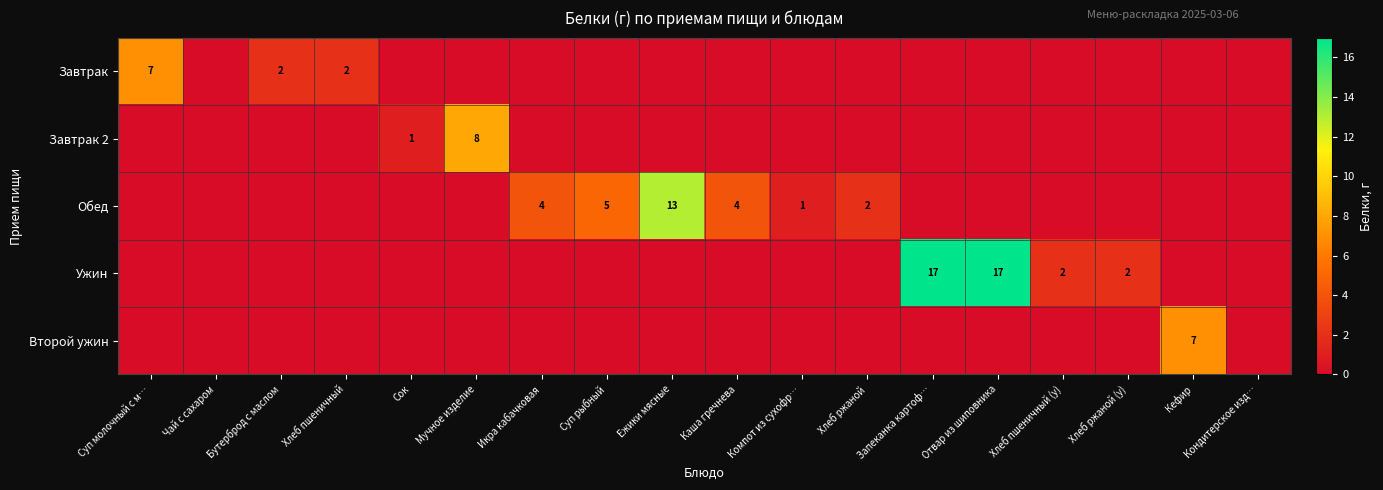

True or false: Ужин has a value of 17 at Отвар из шиповника.

True